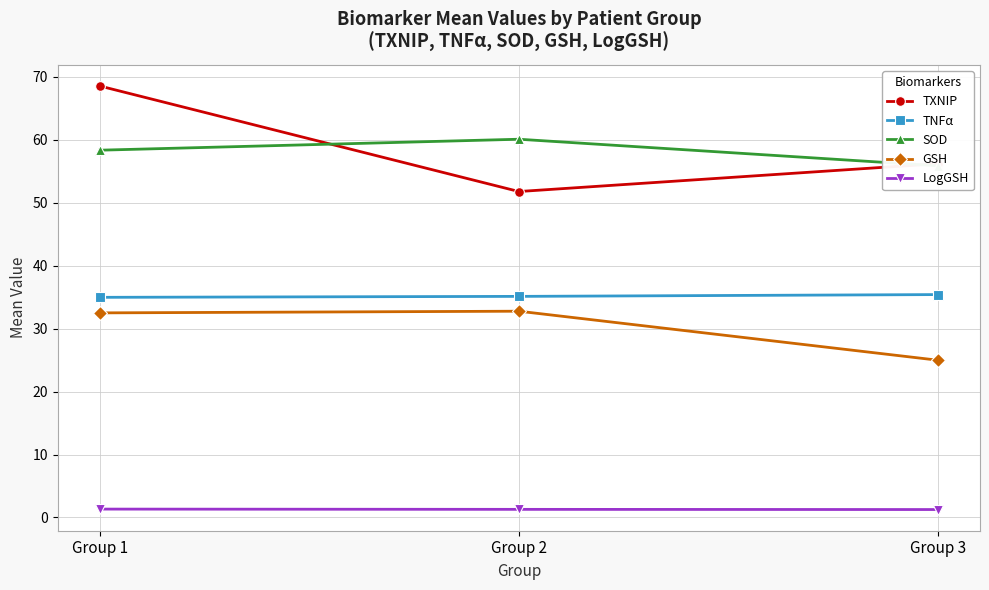

What is the value of the GSH point at the 2nd from the left?

32.8